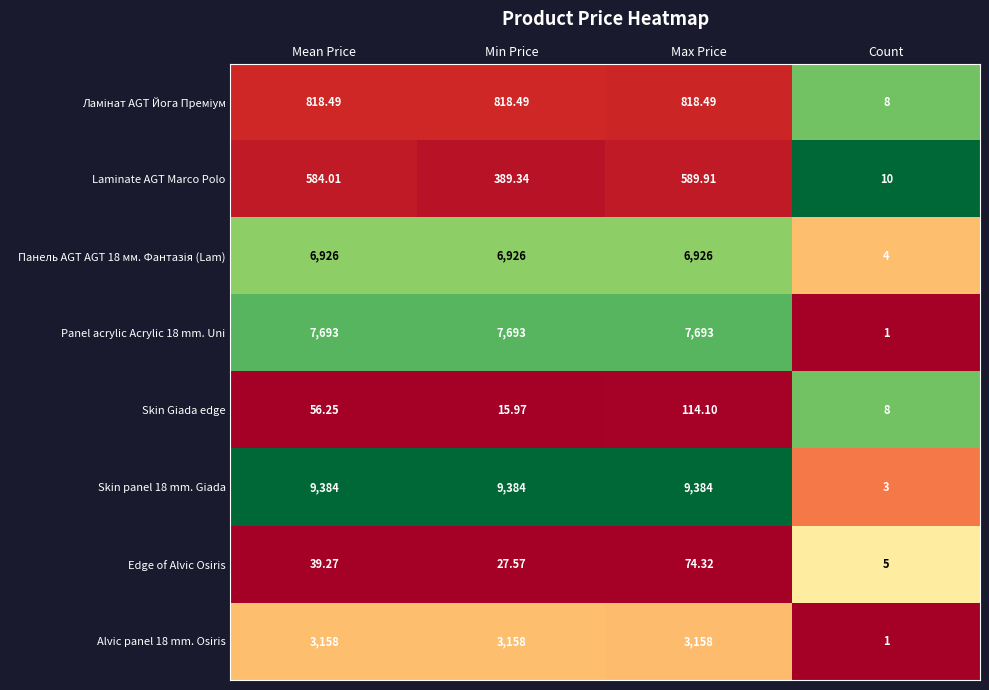

Which series has the widest spread of values?

Skin panel 18 mm. Giada